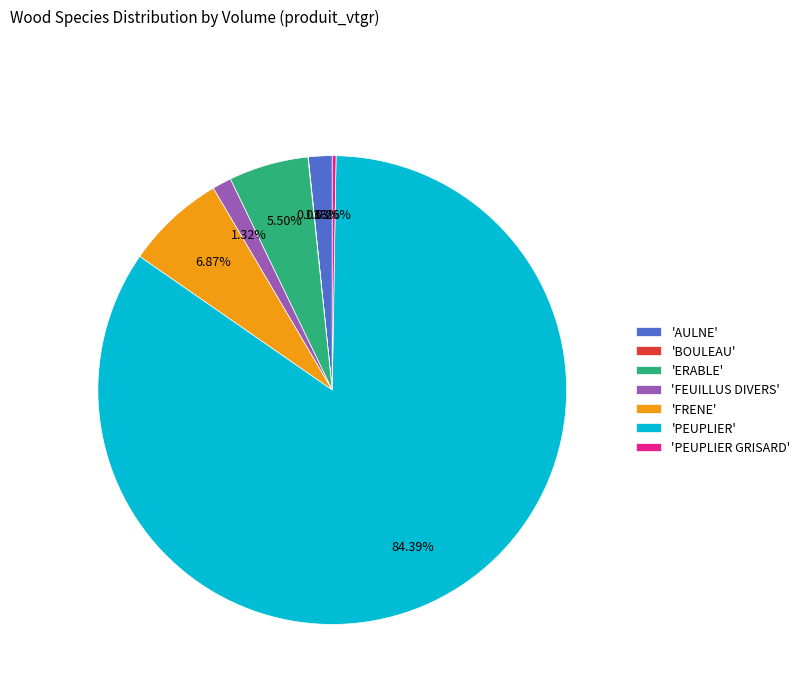

Which slice is the largest?

'PEUPLIER'